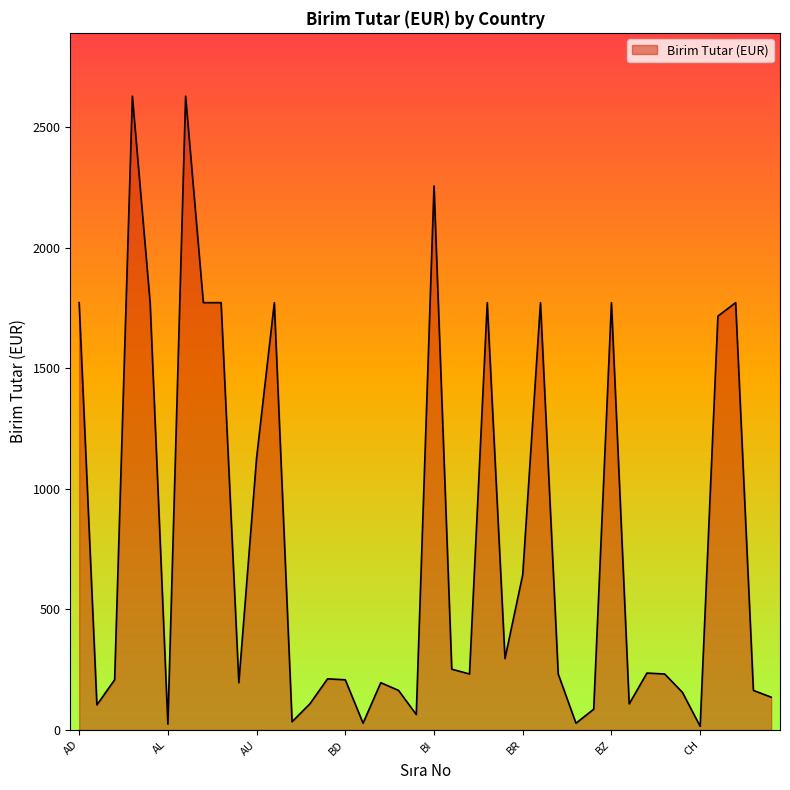

What is the difference between the maximum and minimum values?

2613